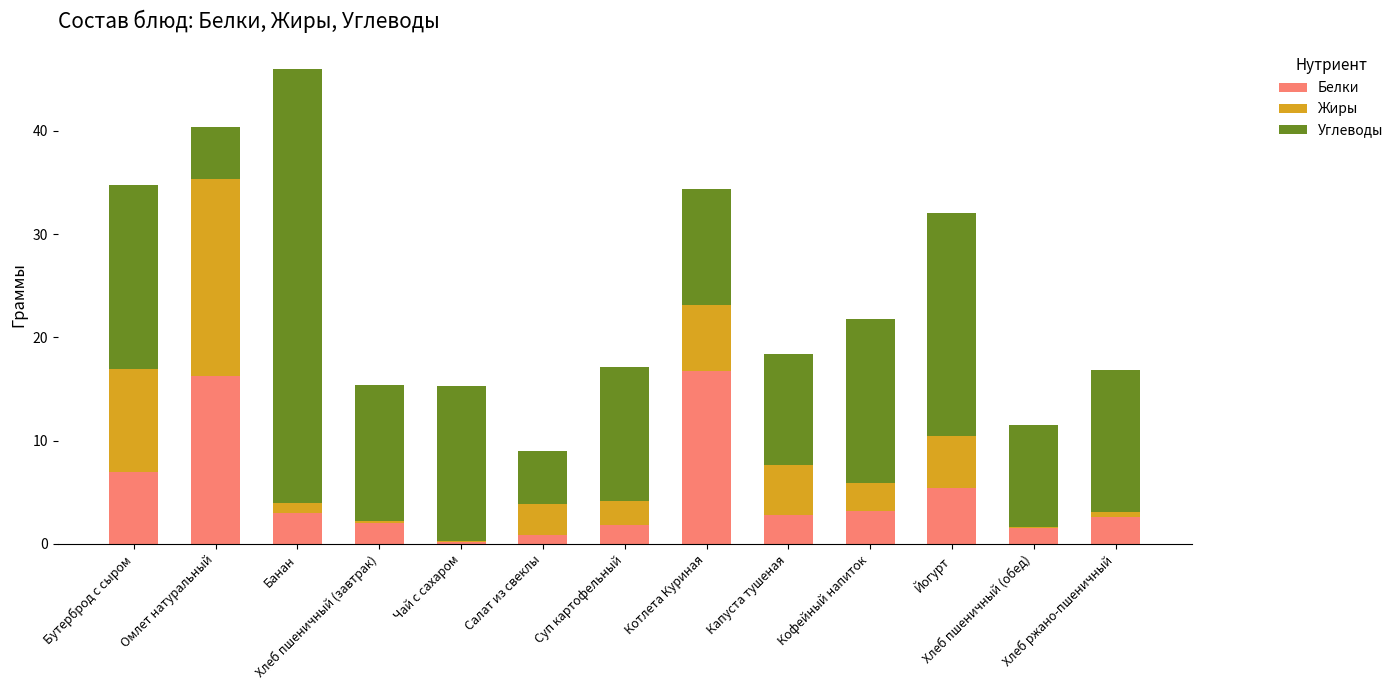

What is the approximate value of Белки at Бутерброд с сыром?

7.0